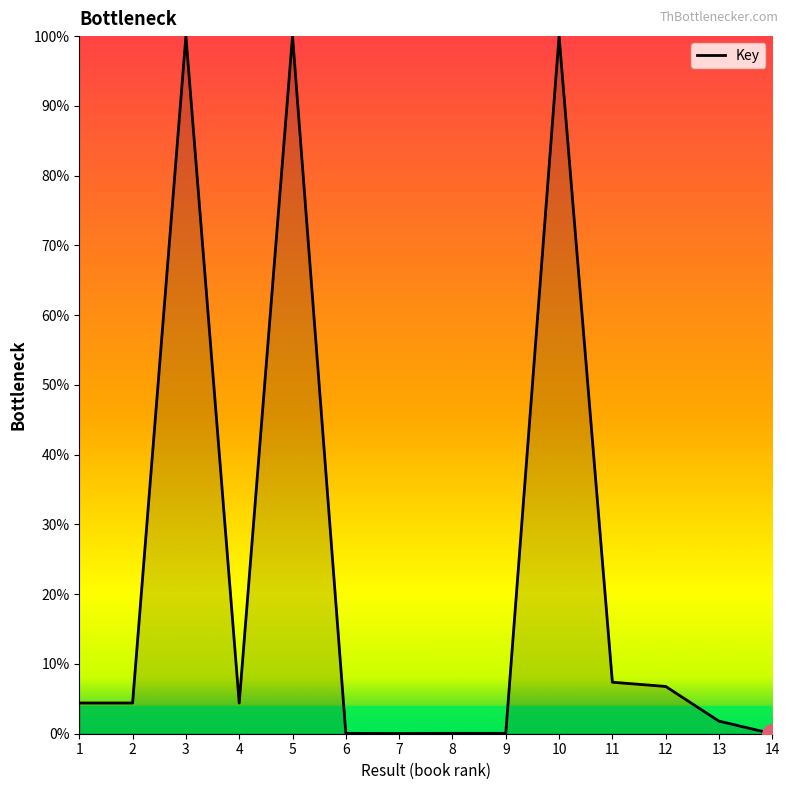

True or false: the data has more than 1 interior local peaks.

True